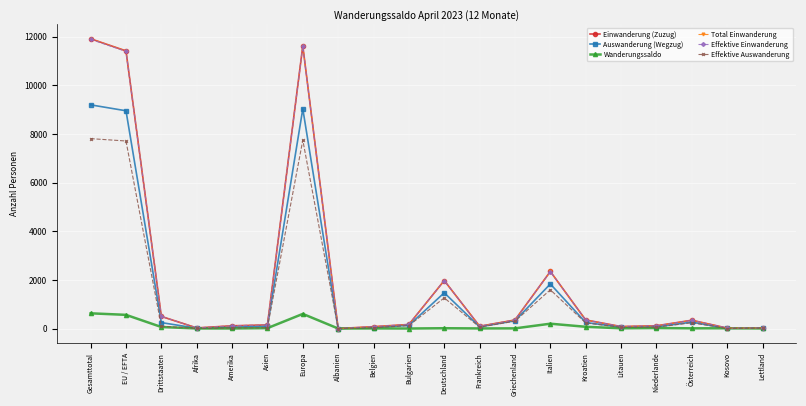

Which category has the lowest value in the Effektive Einwanderung series?

Albanien